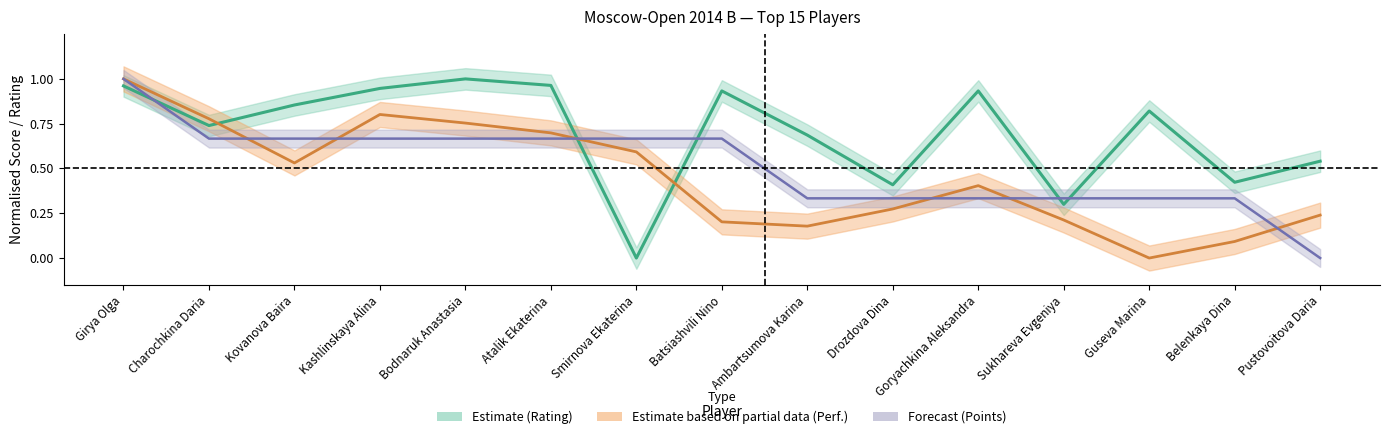

Between Sukhareva Evgeniya and Ambartsumova Karina, which is larger?

Ambartsumova Karina